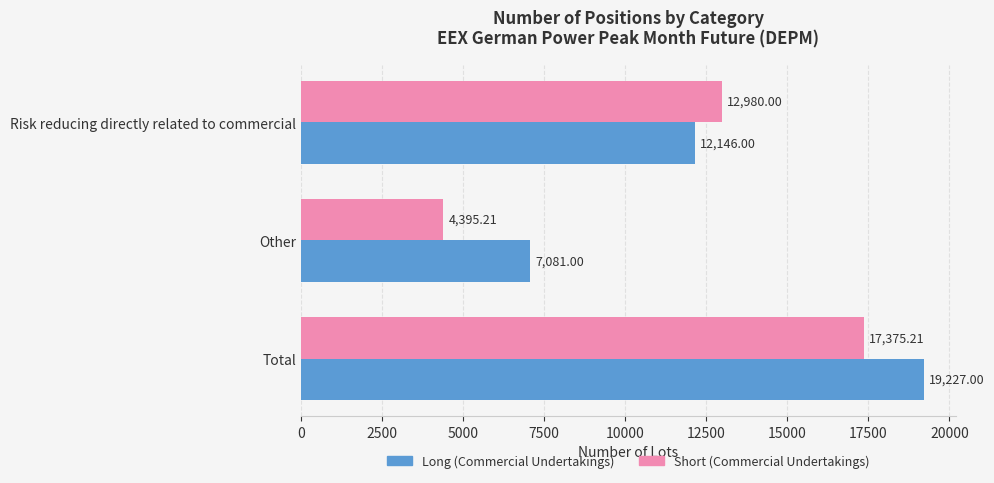

Which category has the lowest value across all series?

Other